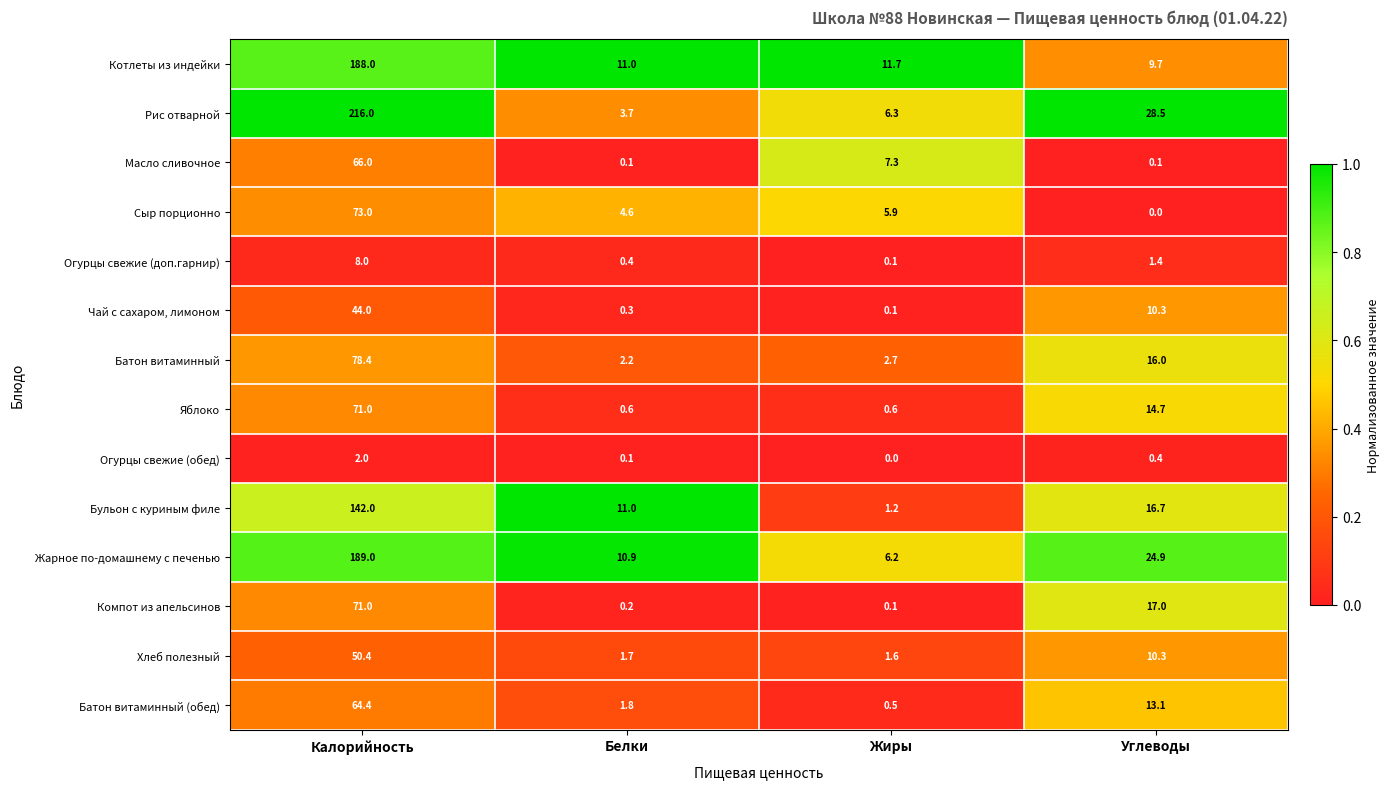

The value of Огурцы свежие (обед) at Калорийность is 2.0. True or false?

True